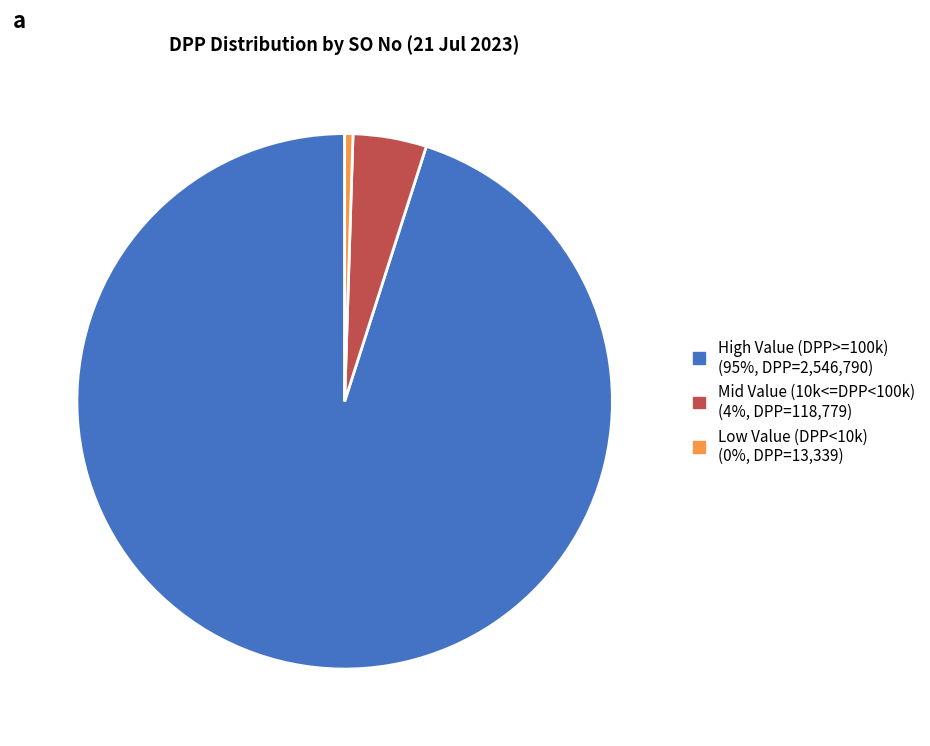

Count the number of slices in the pie.

3